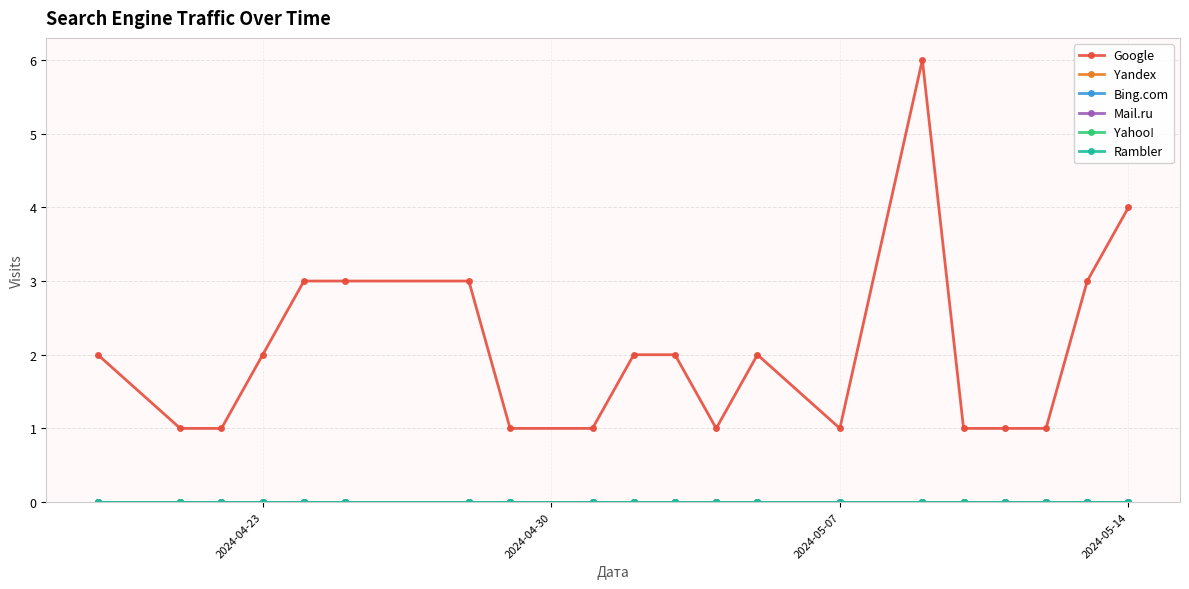

Is this an area chart (filled region under the line)?

No